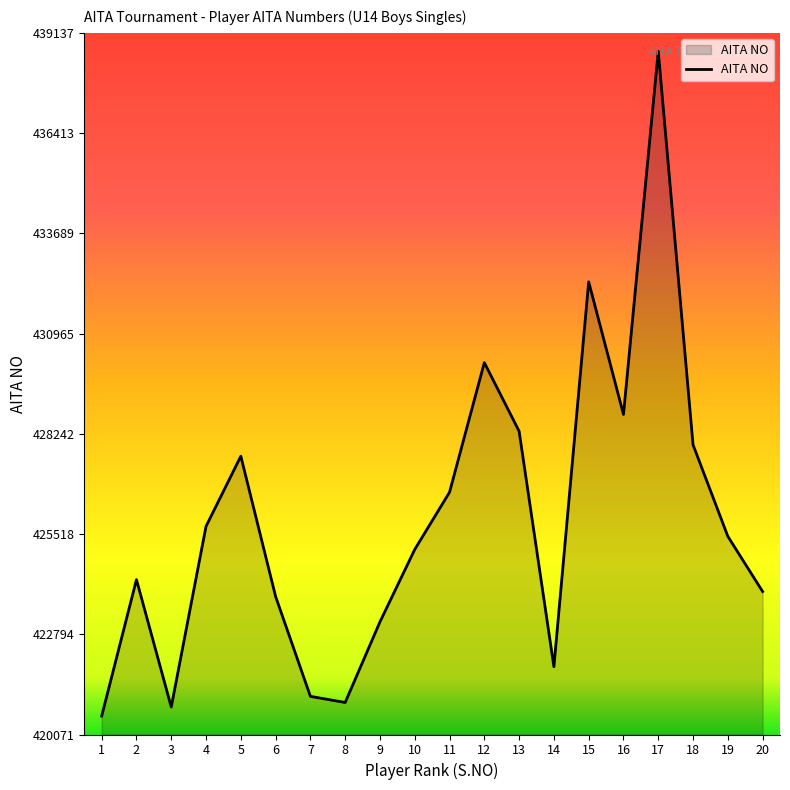

Is it true that the value at 15 is 200198?

False